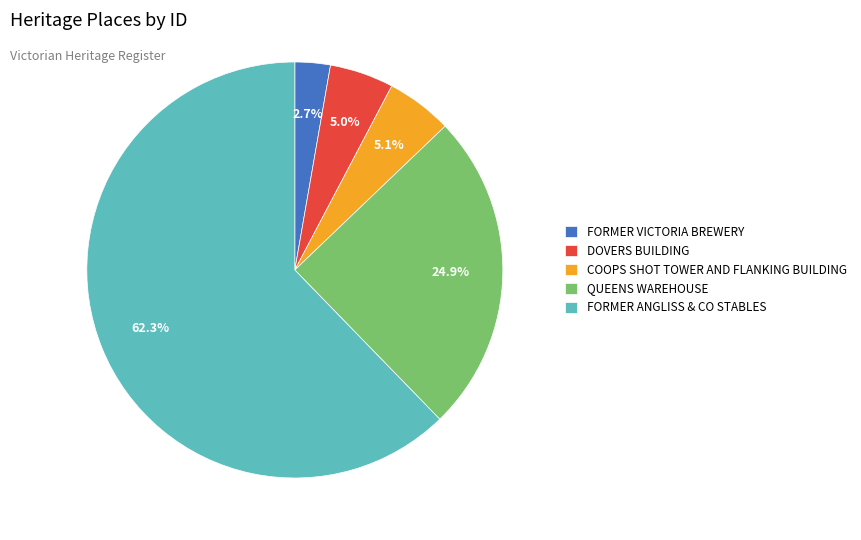

Count the number of slices in the pie.

5